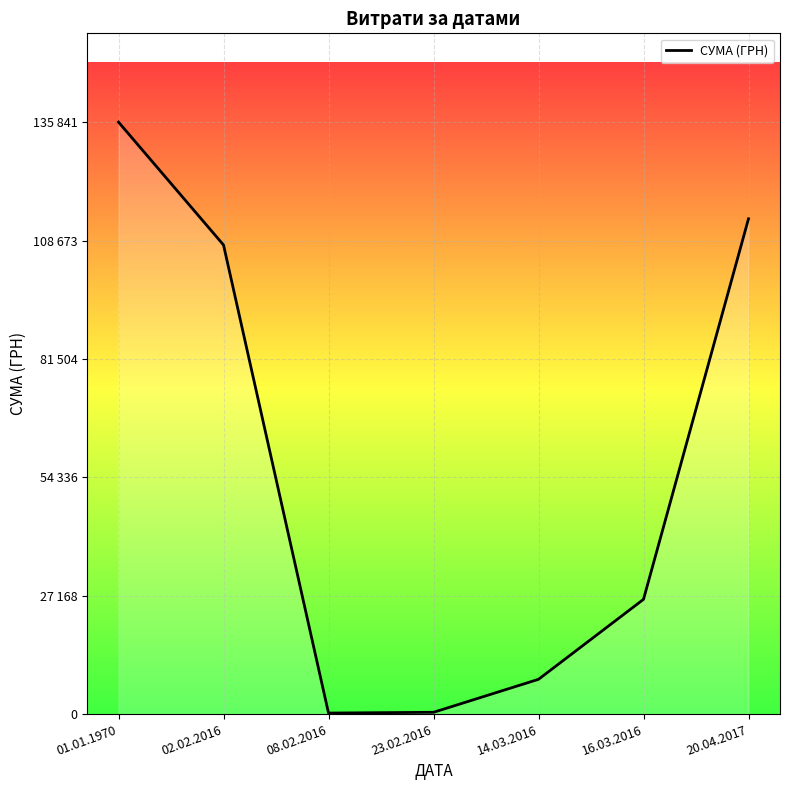

Is this an area chart (filled region under the line)?

Yes